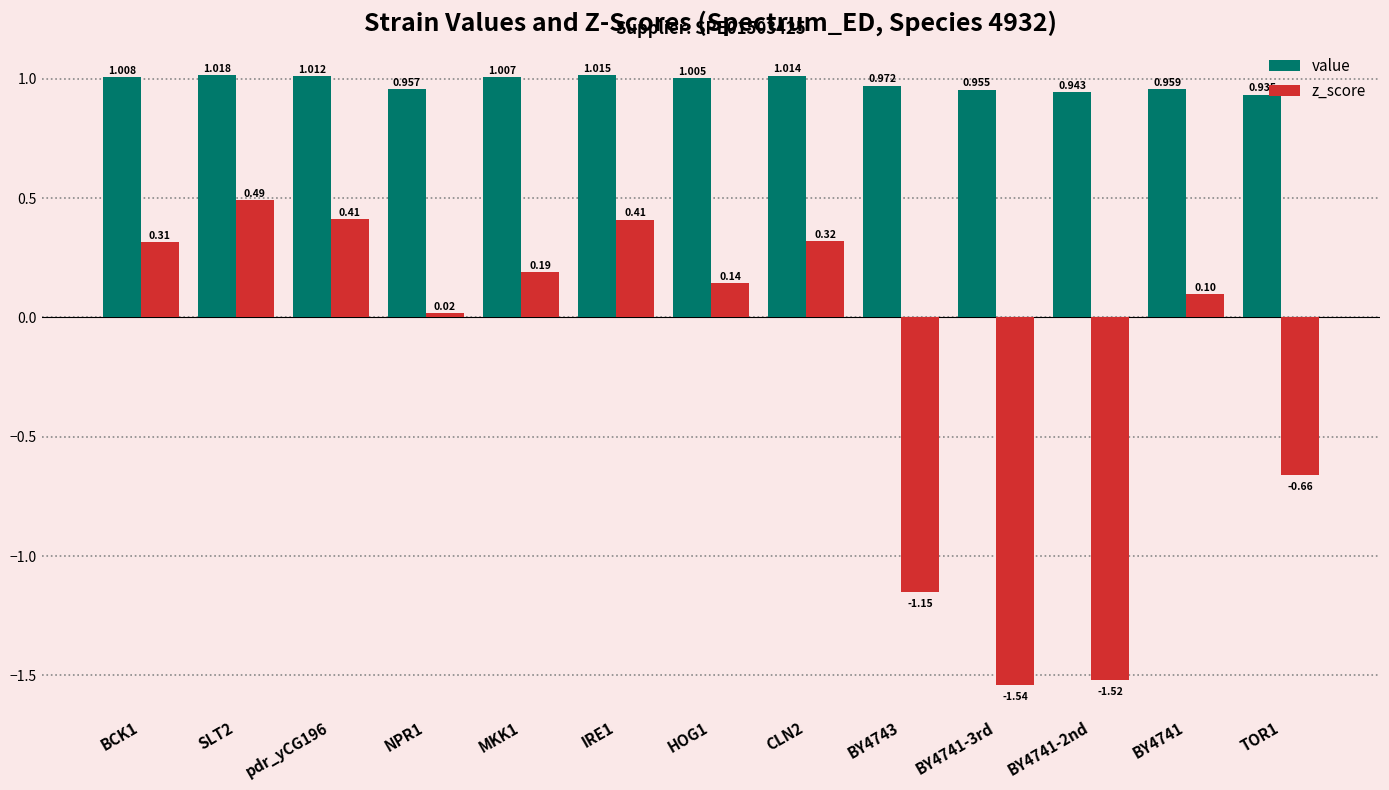

How many values in the value series are below 1?

6